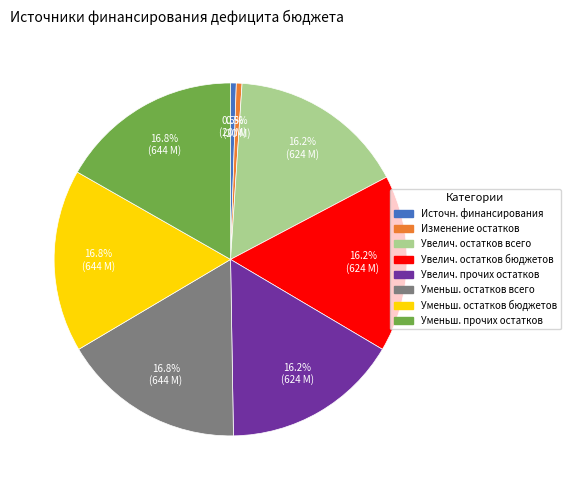

Is there a majority slice in this chart?

No